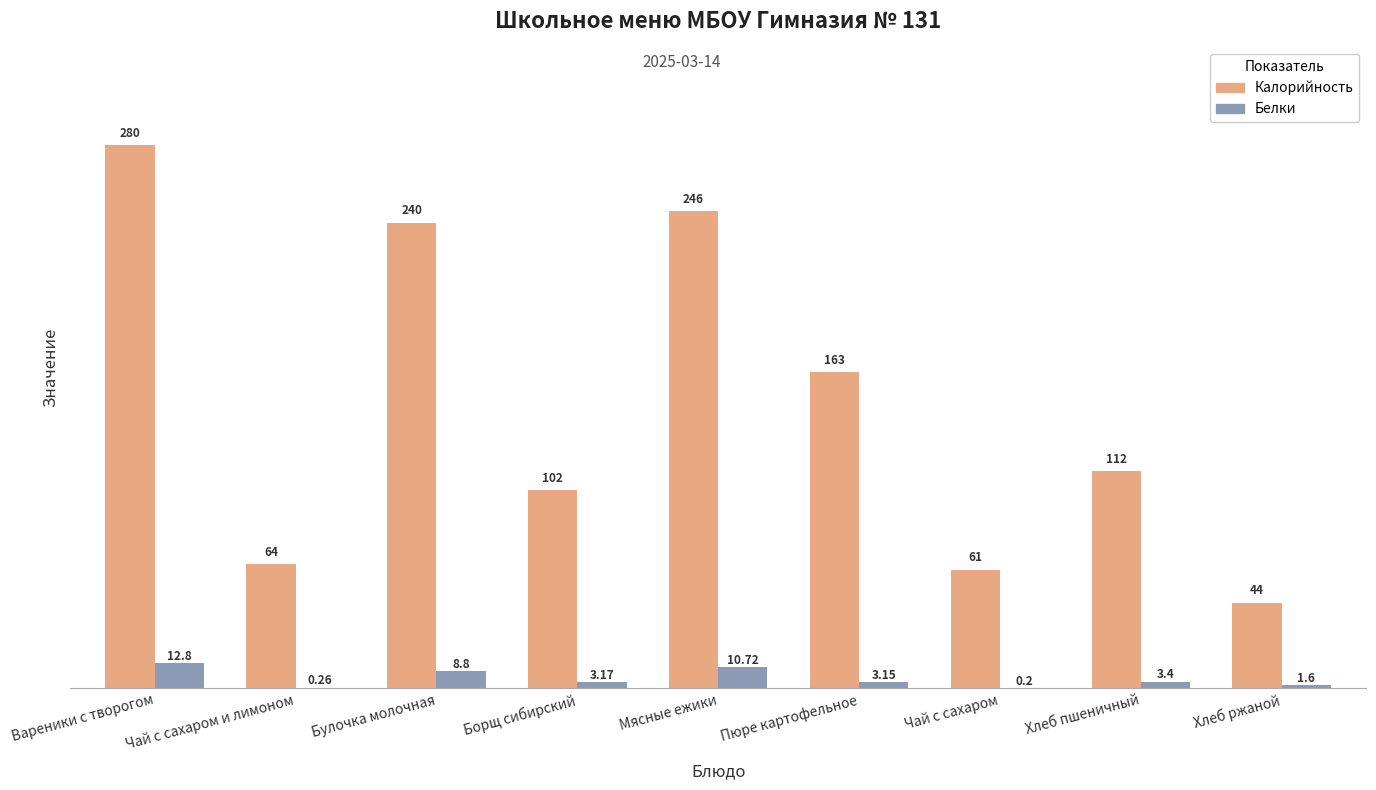

What is the sum of the Белки values at Вареники с творогом and Чай с сахаром?

13.0